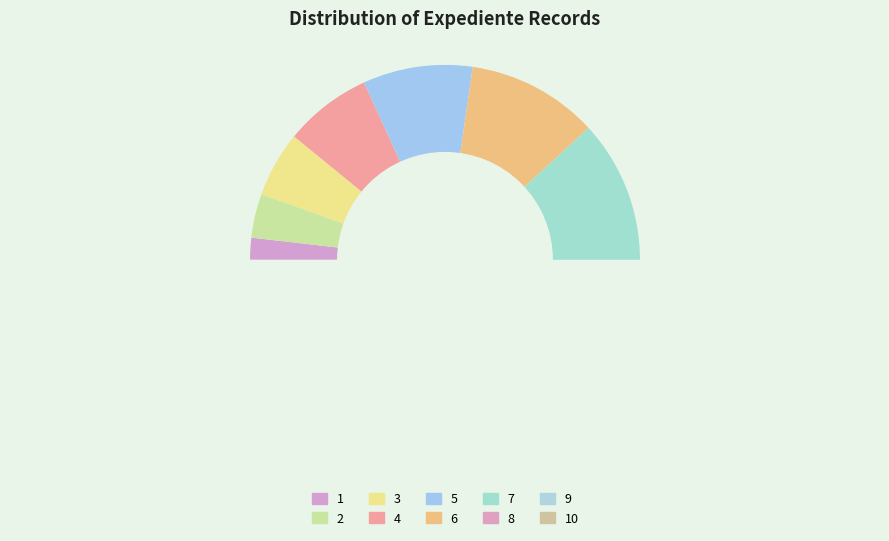

Approximately how many times larger is the value at 2 compared to 1?

2.0